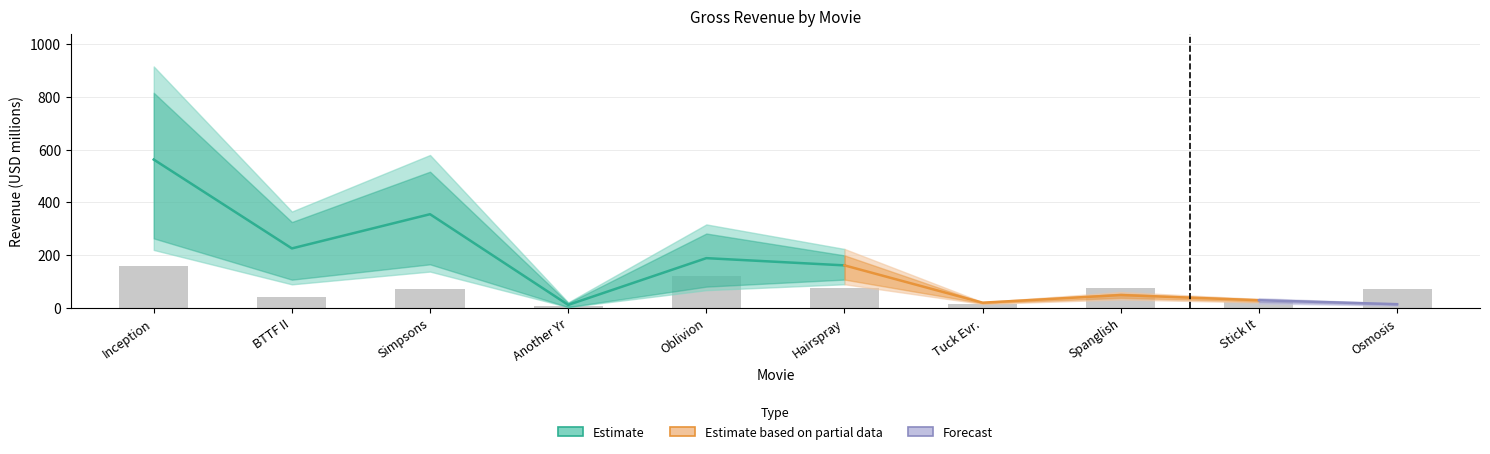

List the labels in order of value, largest first.

Inception, Oblivion, Hairspray, Spanglish, Simpsons, Osmosis, BTTF II, Stick It, Tuck Evr., Another Yr